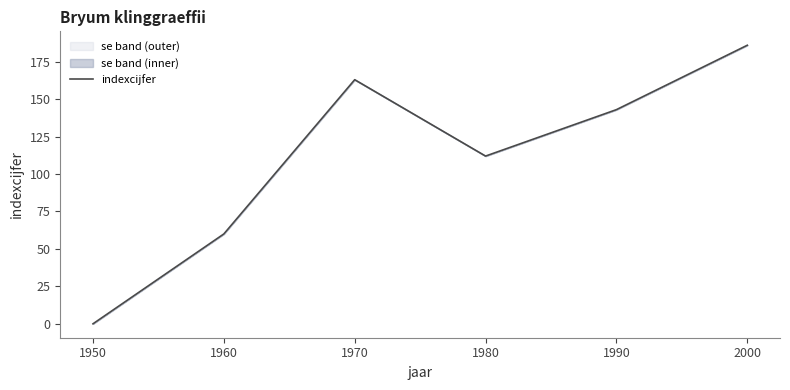

How many interior local peaks (higher than both neighbors) does the data have?

1